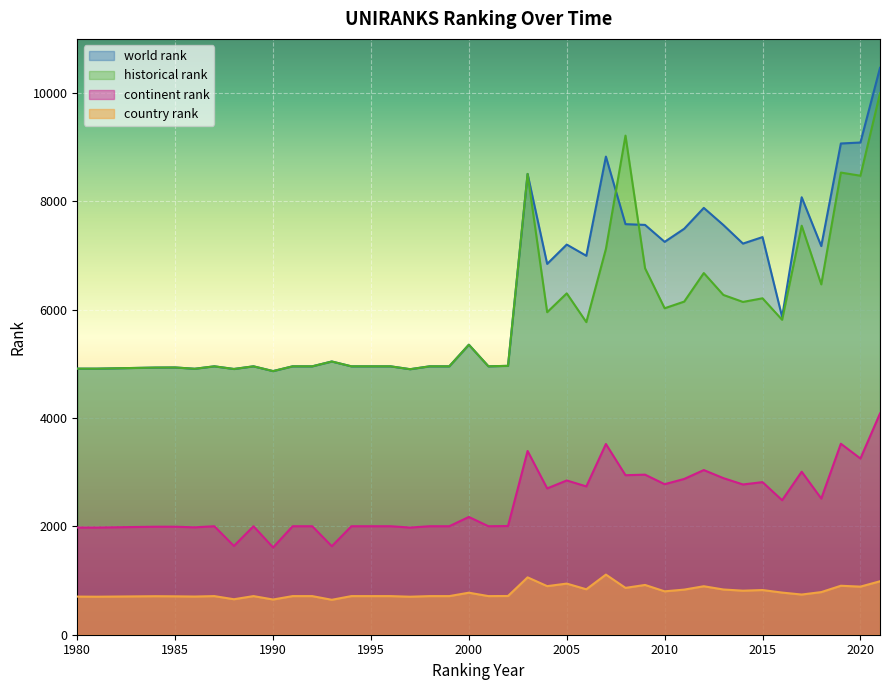

In world rank, how many points are higher than both neighbors (excluding endpoints)?

11